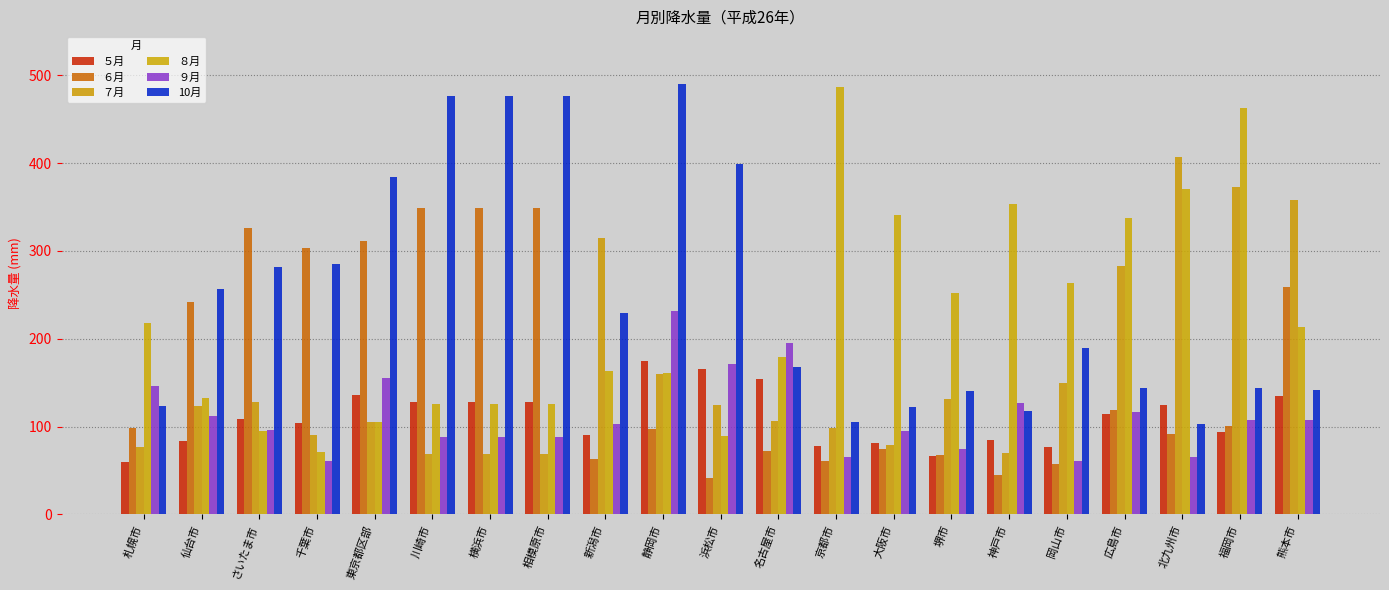

Where is ９月 nearest to the value 146?

札幌市